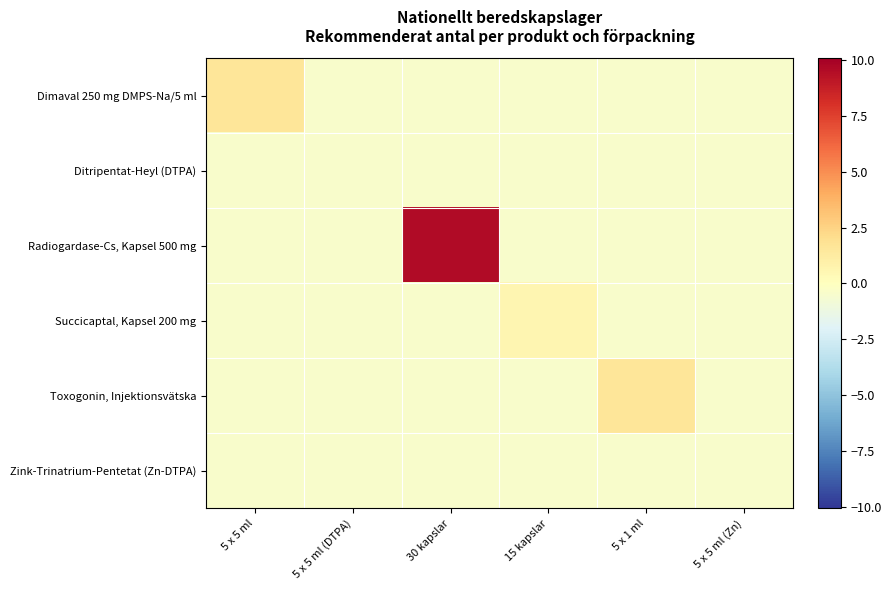

At which category is the sum across all series the highest?

30 kapslar